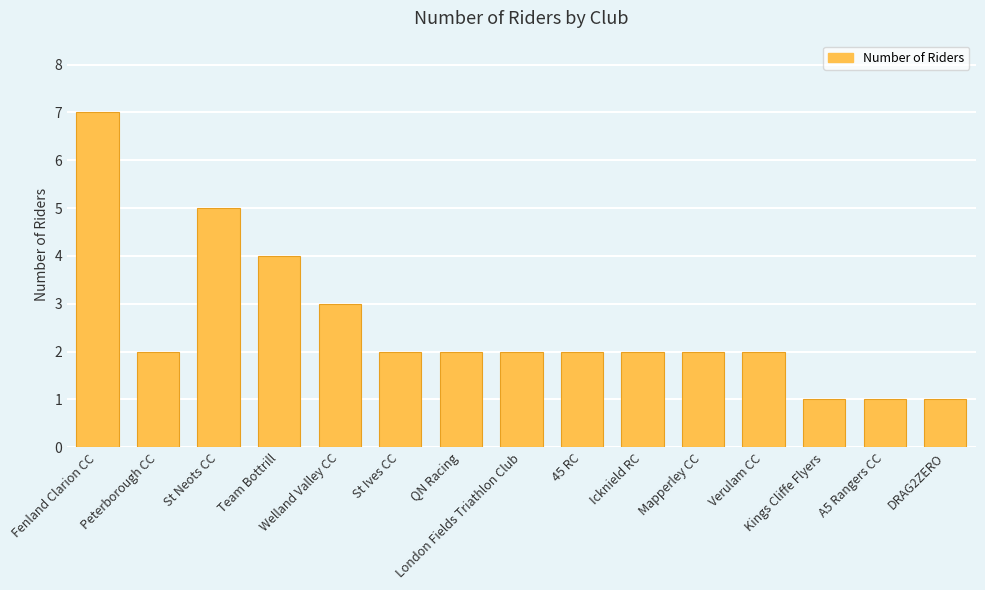

What position from the left is Kings Cliffe Flyers?

13